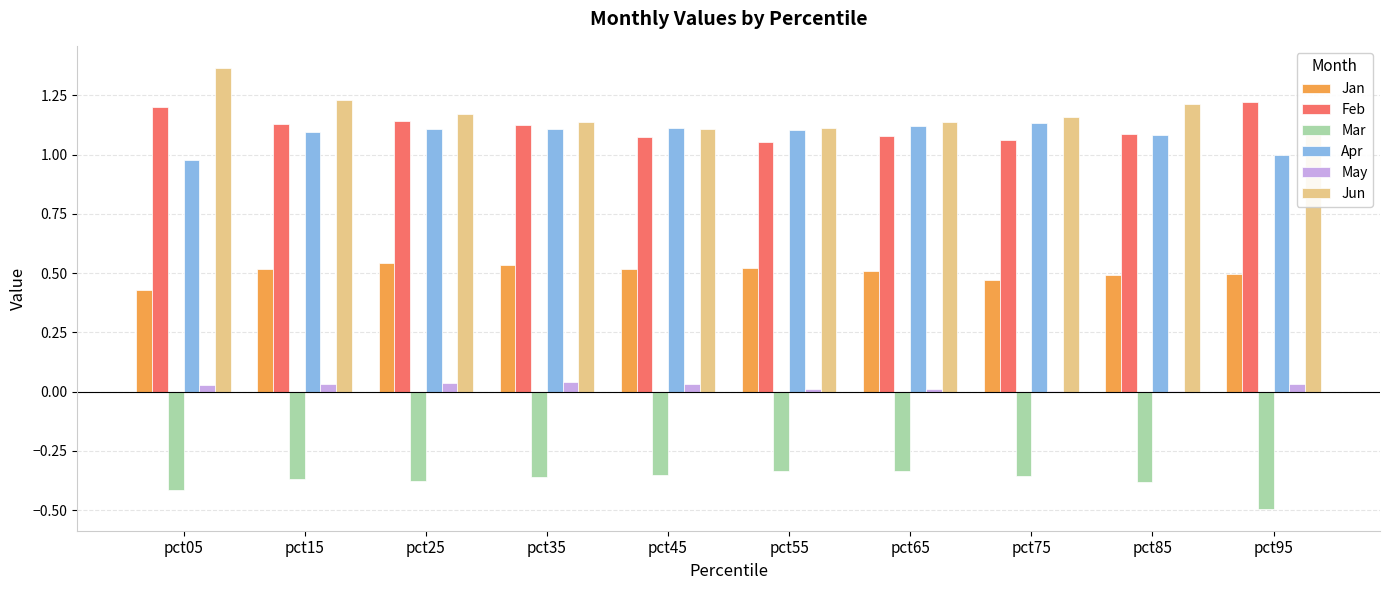

Between pct05 and pct95, which series saw the biggest shift?

Jun